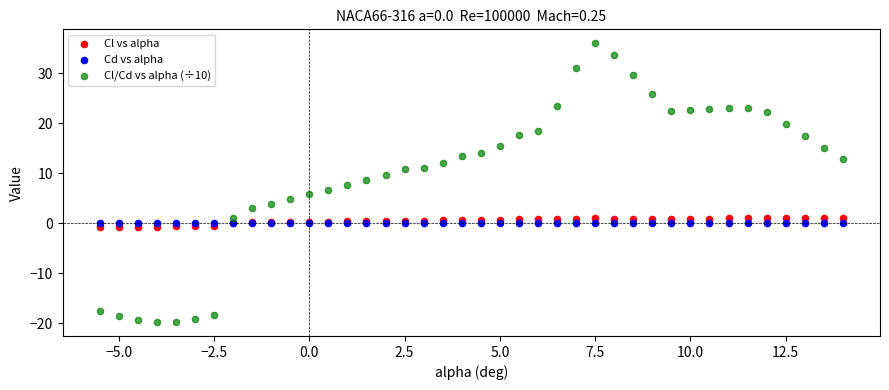

Which series reaches the minimum Y coordinate?

Cl/Cd vs alpha (÷10)